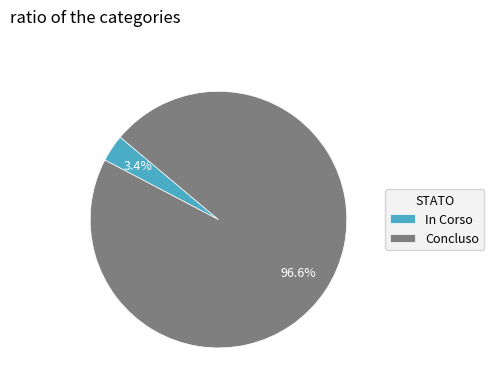

Between Concluso and In Corso, which is larger?

Concluso